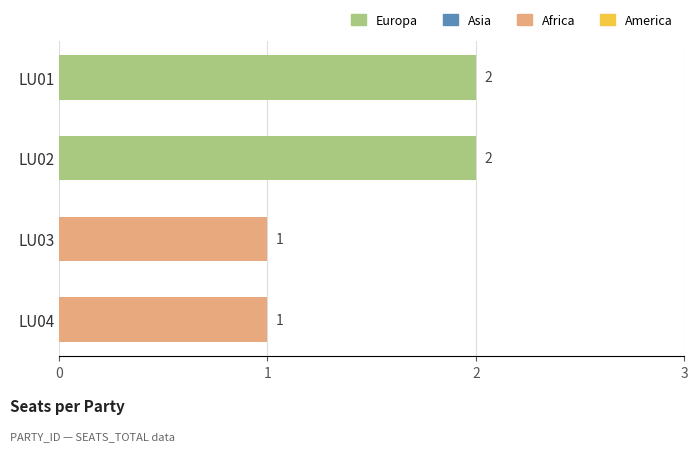

Are the bars horizontal?

Yes